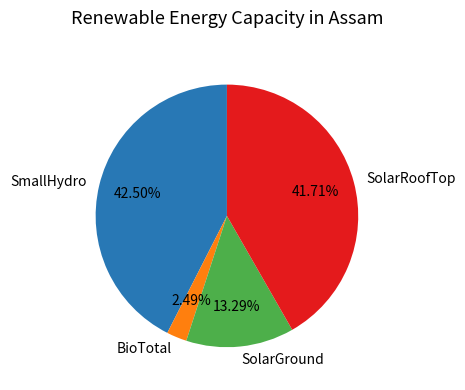

To the nearest percent, what is the difference between the largest and smallest slice percentages?

40%